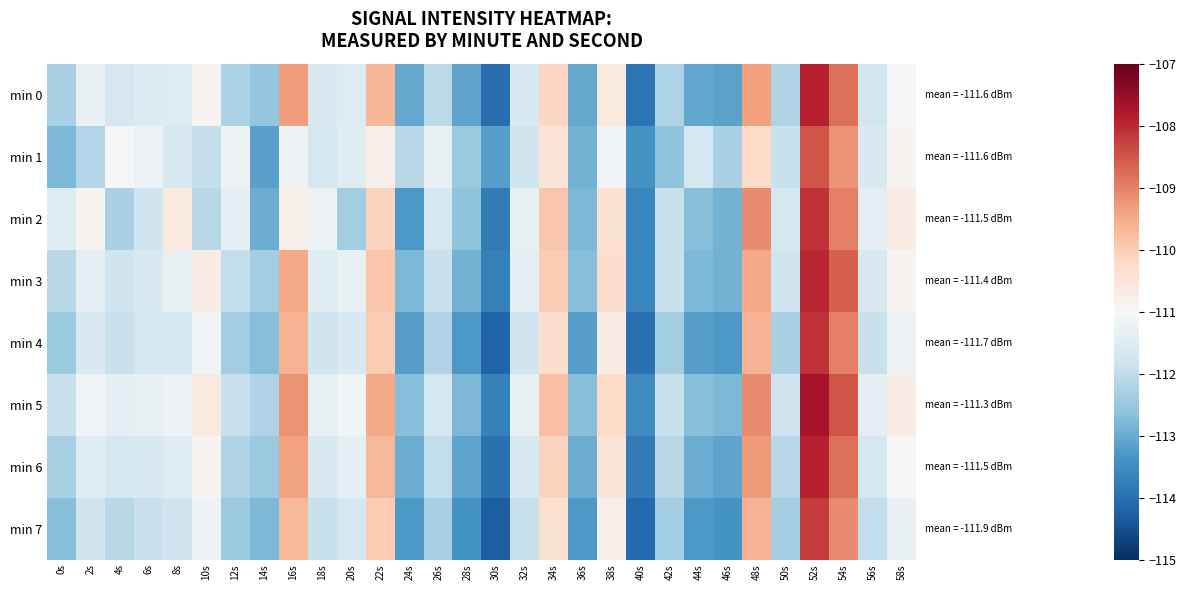

Rank the series by their maximum value, from highest to lowest.

min 5, min 0, min 6, min 3, min 2, min 4, min 7, min 1